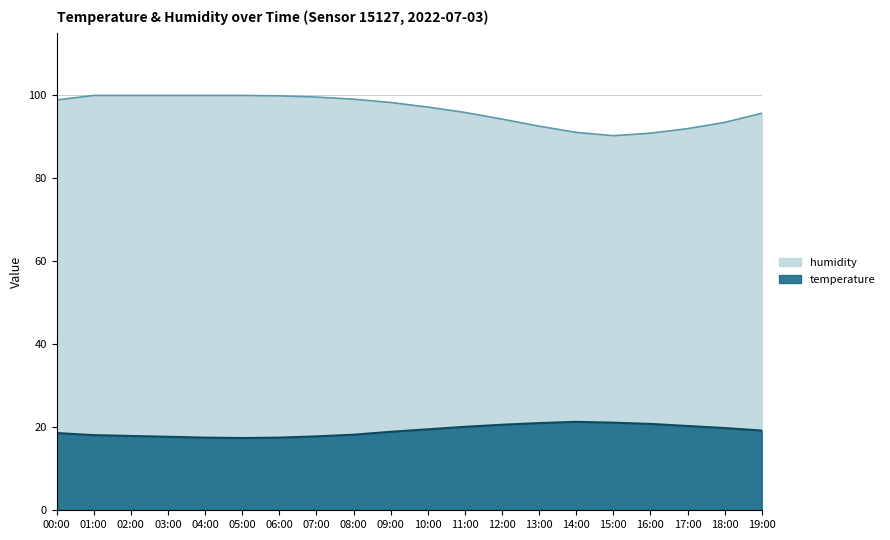

At which label does humidity first exceed 98?

00:00